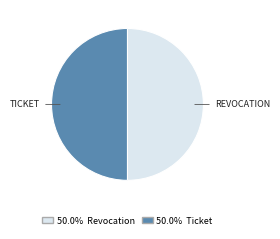

How many slices are in this pie chart?

2